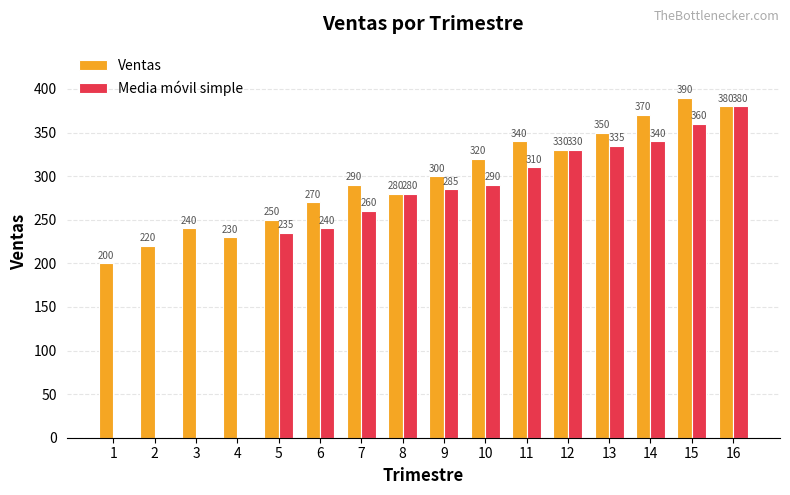

What is the difference between the Ventas values at 14 and 5?

120